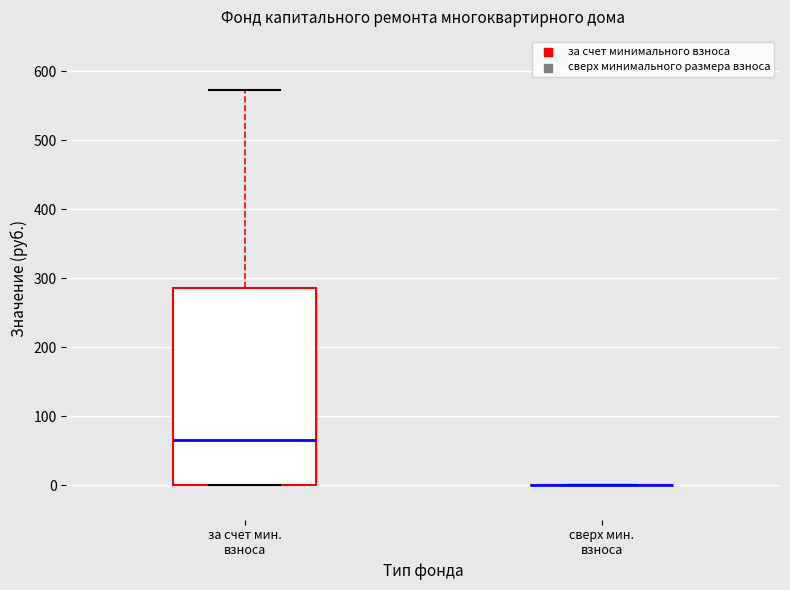

Reading left to right, read every box against the y-axis: the position of its median line, the range the box covers, and the ends of its whiskers. The values are not printed on the chart, so give them approximately, as read against the axis.

за счет мин. взноса: median 70, box 0 to 290, whiskers 0 to 570
сверх мин. взноса: box collapsed to a line at 0, whiskers 0 to 0